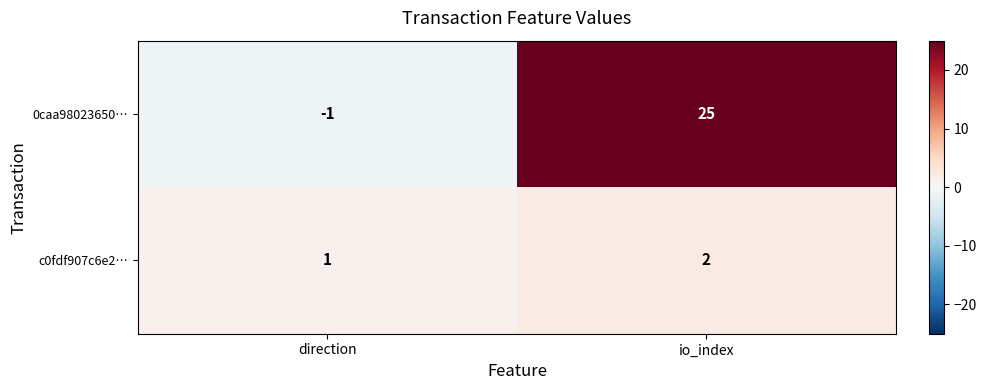

Rank the series at direction from highest to lowest value.

c0fdf907c6e2…, 0caa98023650…